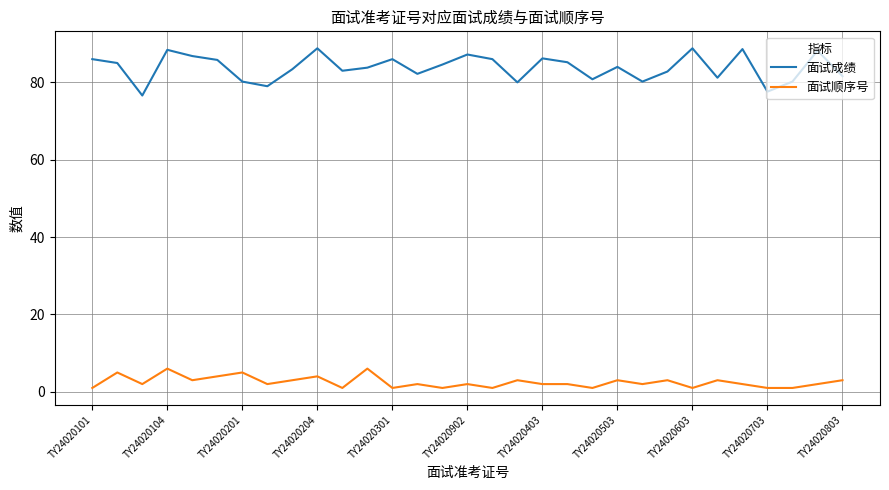

Which series has the widest spread of values?

面试成绩